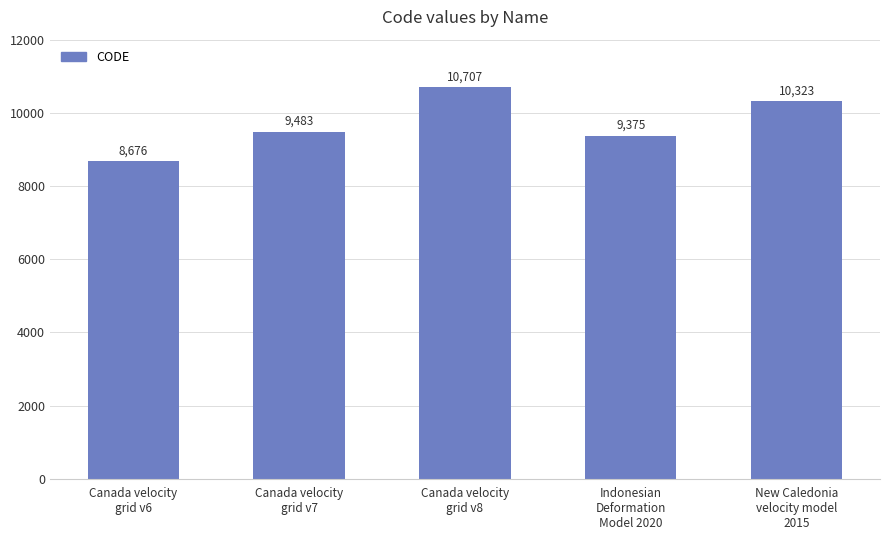

Which category has the lowest value across all series?

Canada velocity
grid v6